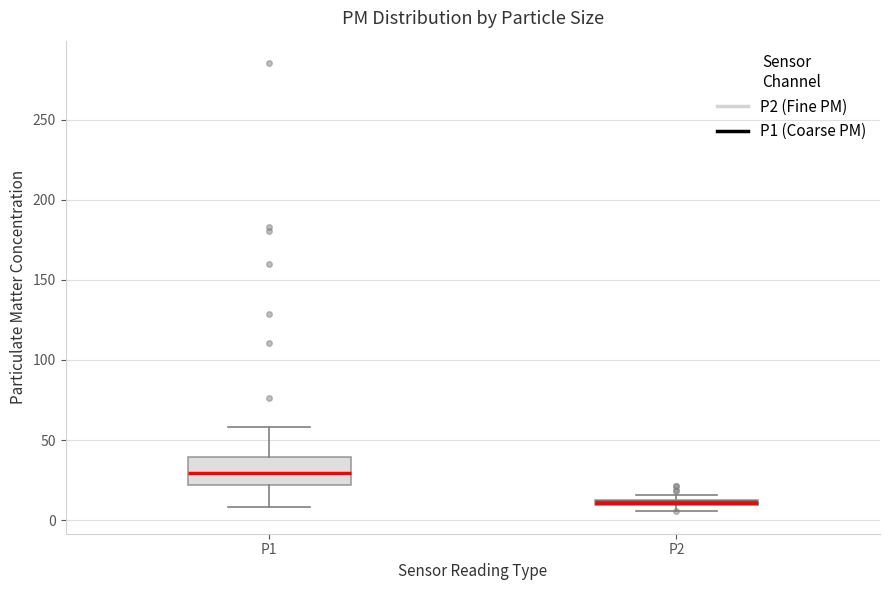

Where is the lower edge of the box for P2 on the y-axis? The values are not printed on the chart, so give them approximately, as read against the axis.

10